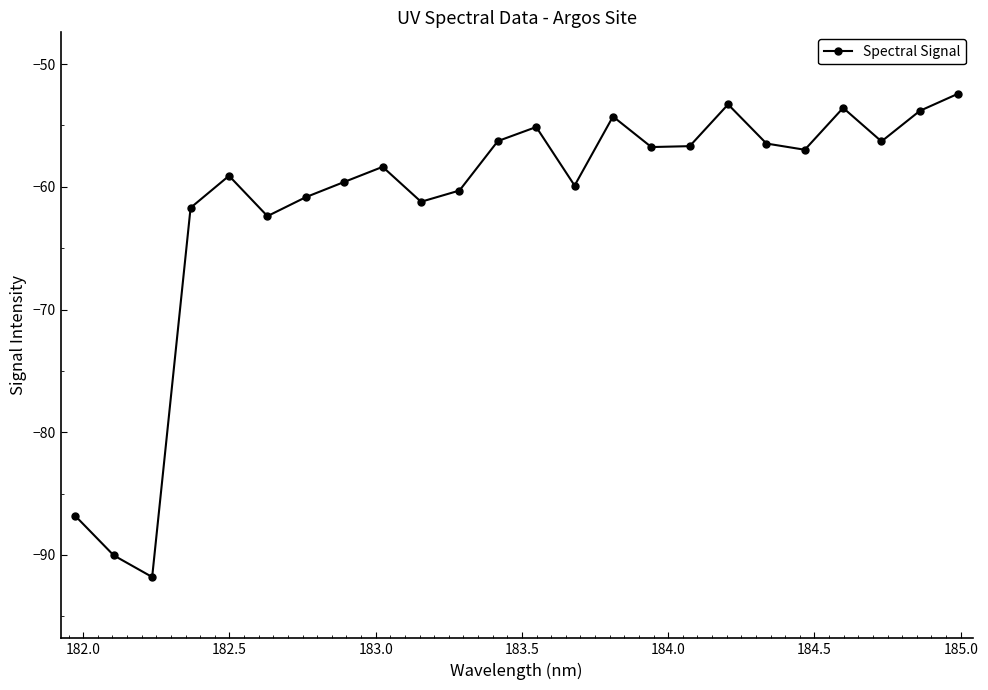

How many data points are less than -56?

18